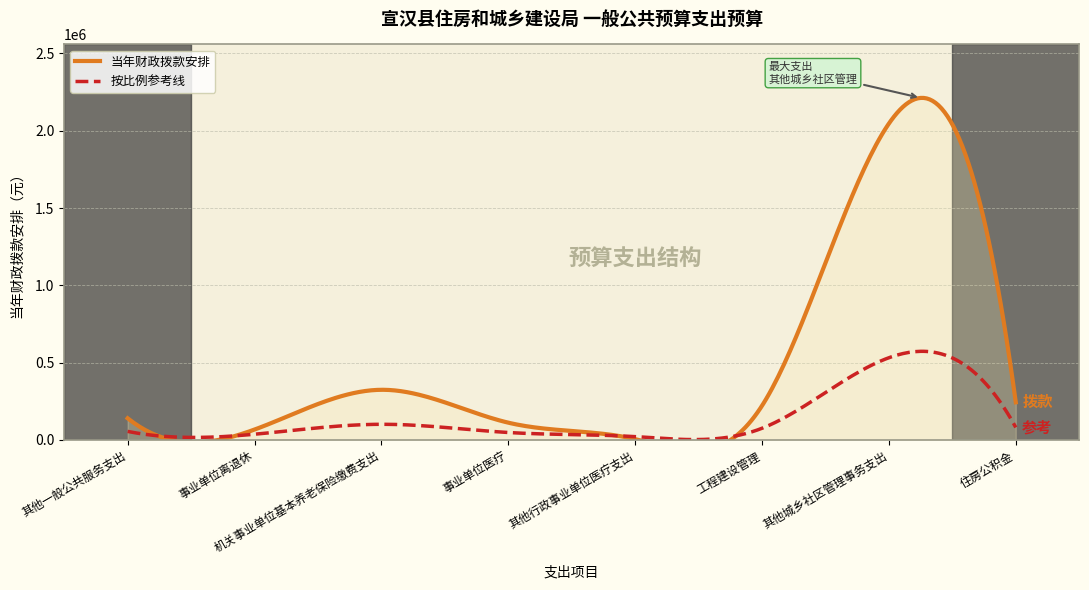

What is the greatest value displayed?

2046788